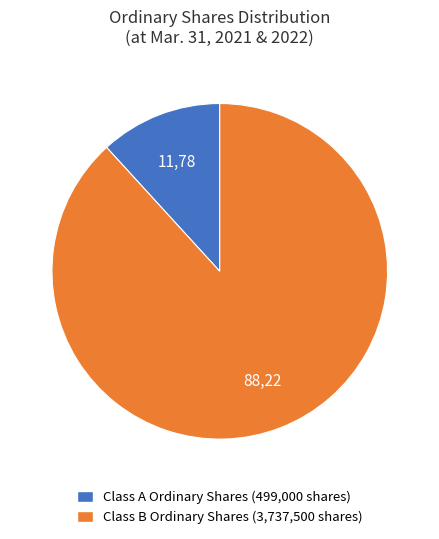

Rank the categories by value from lowest to highest.

Class A Ordinary Shares (499,000 shares), Class B Ordinary Shares (3,737,500 shares)